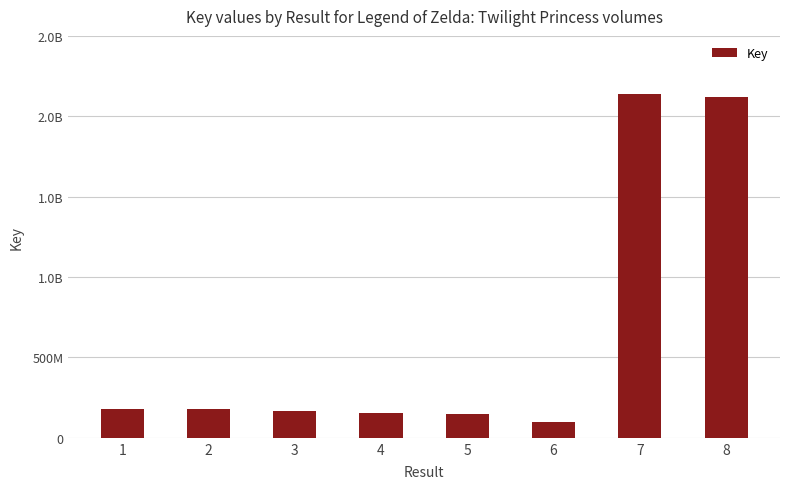

Approximately how many times larger is the value at 7 compared to 8?

1.0